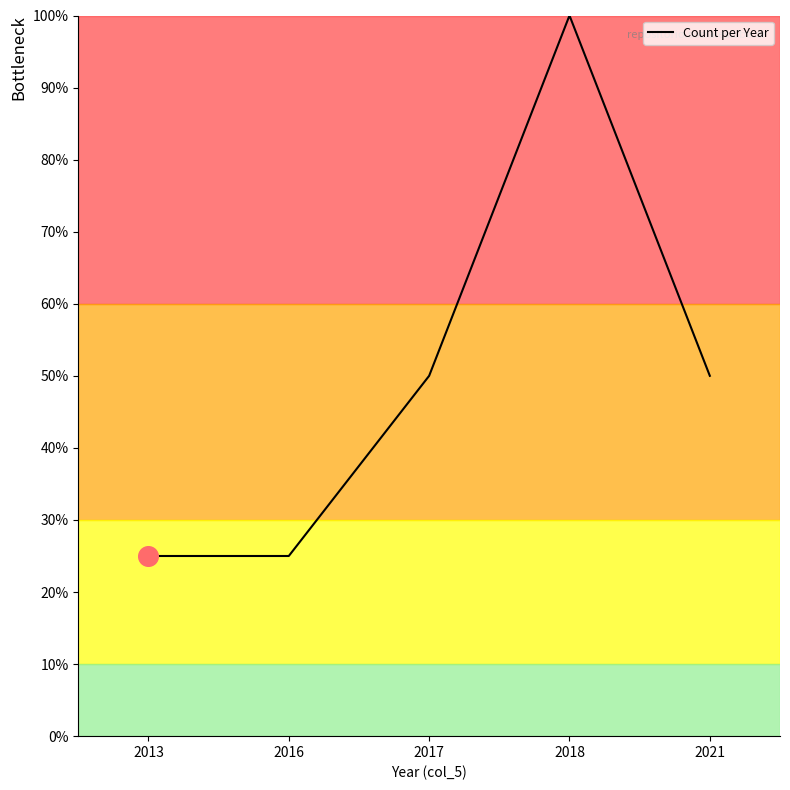

Between 2021 and 2018, which is larger?

2018